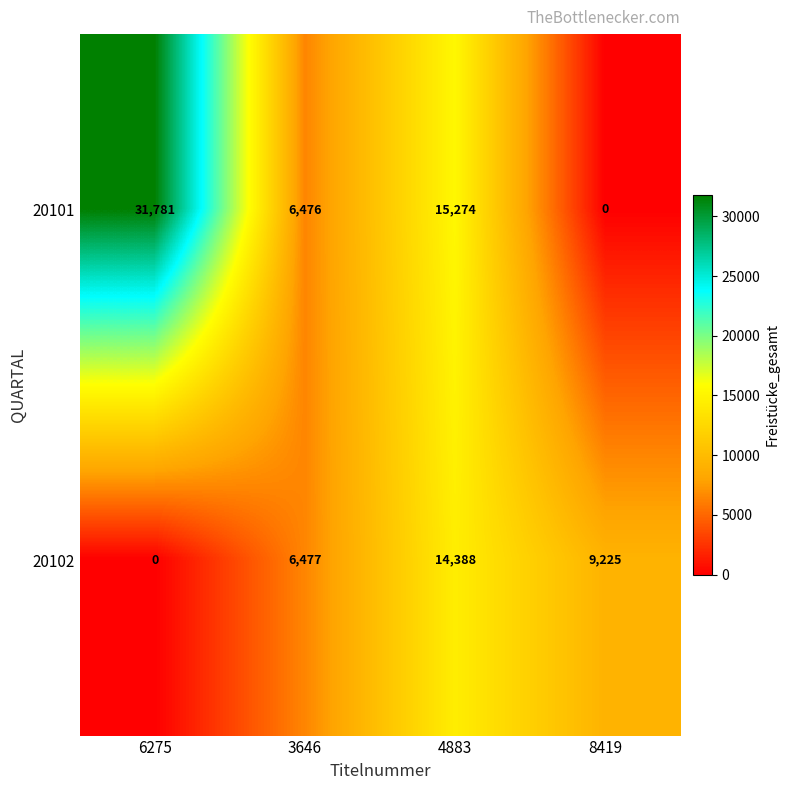

The 20101 series shows 31781 at 6275. True or false?

True